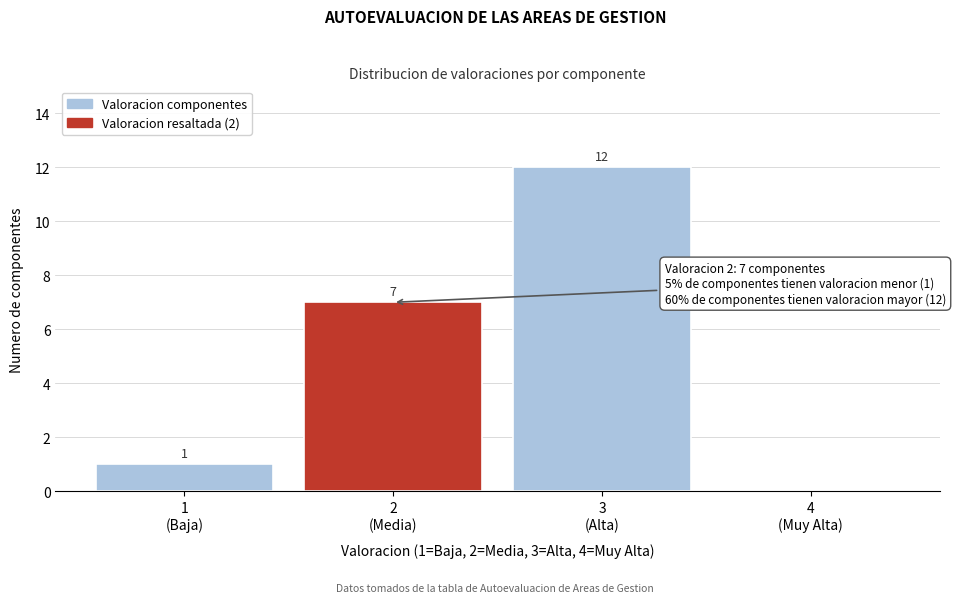

What is the greatest value displayed?

12